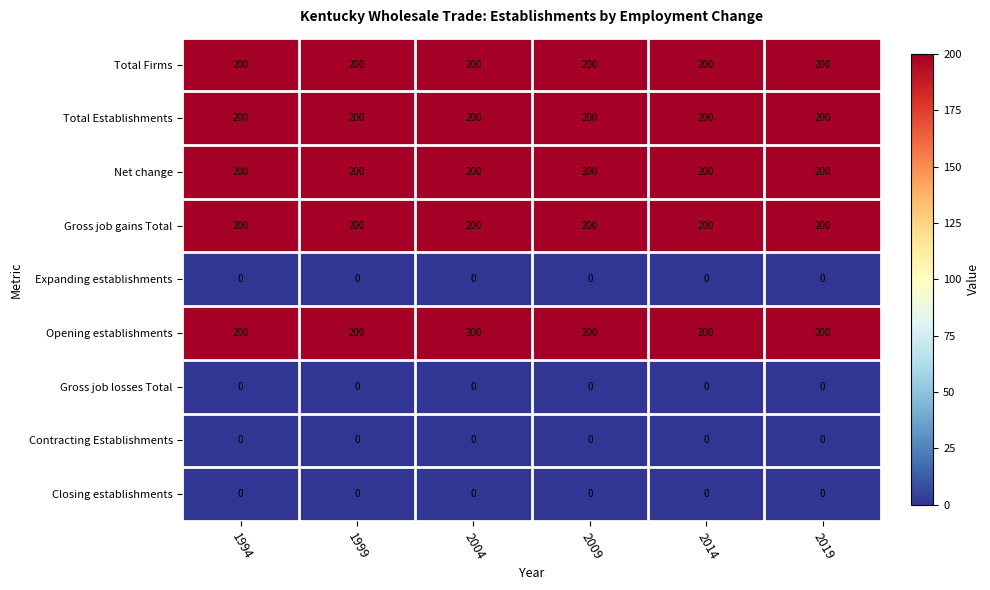

Is the value of Expanding establishments at 2009 greater than the value of Net change at 2019?

No